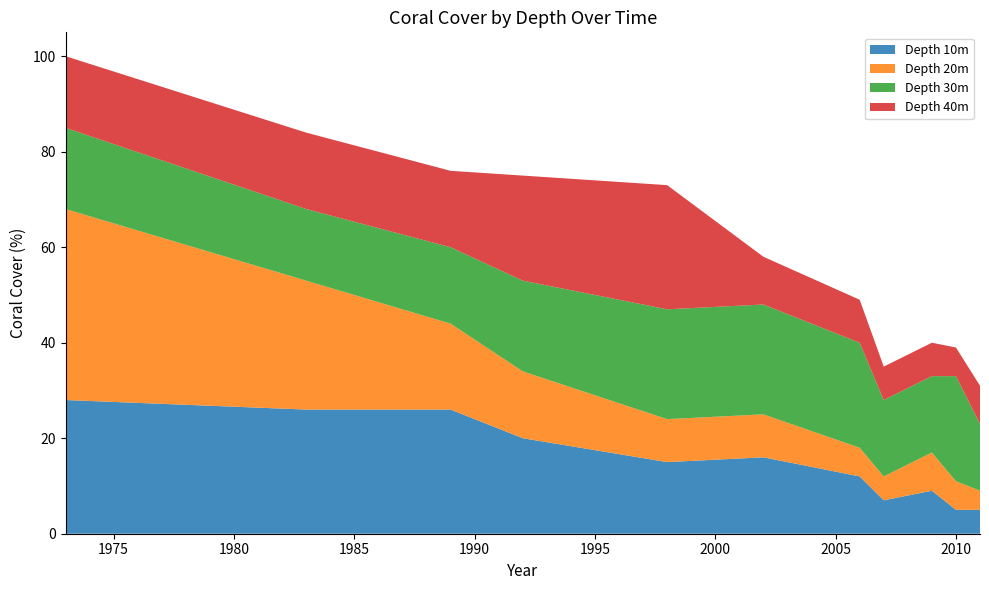

Reading left to right, transcribe all the data shown in this chart.

Depth 10m: 28	26	26	20	15	16	12	7	9	5	5
Depth 20m: 40	27	18	14	9	9	6	5	8	6	4
Depth 30m: 17	15	16	19	23	23	22	16	16	22	14
Depth 40m: 15	16	16	22	26	10	9	7	7	6	8